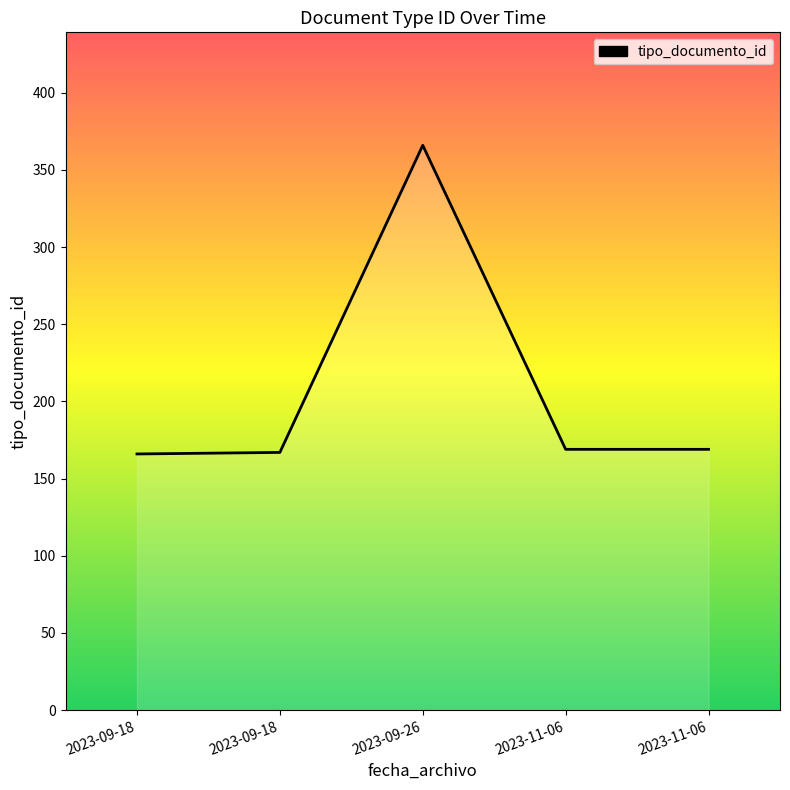

What is the difference between the maximum and minimum values?

200